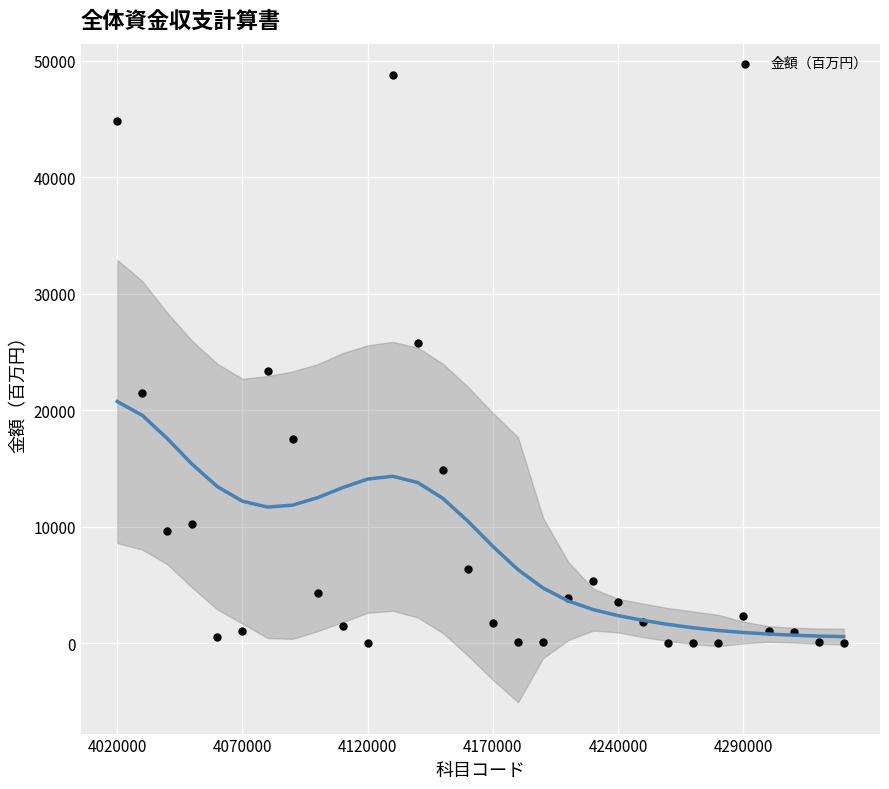

What is the range of Y values (max minus min)?

48760